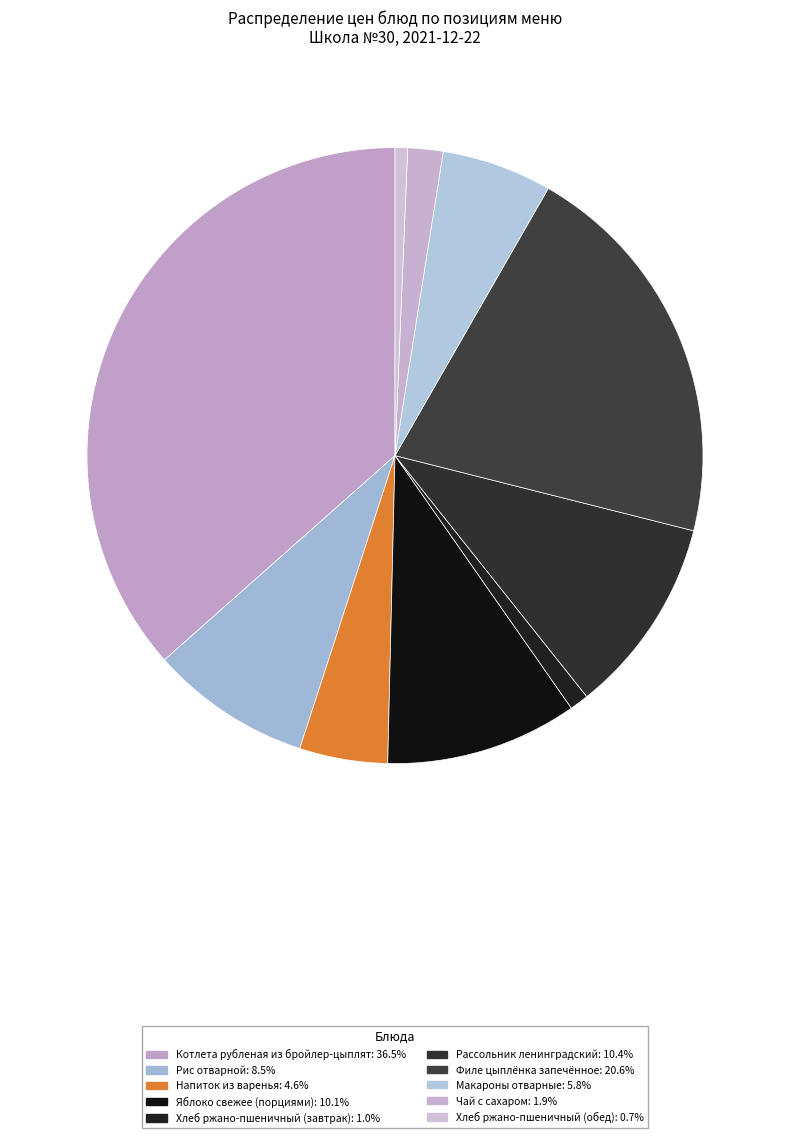

How many slices are in this pie chart?

10